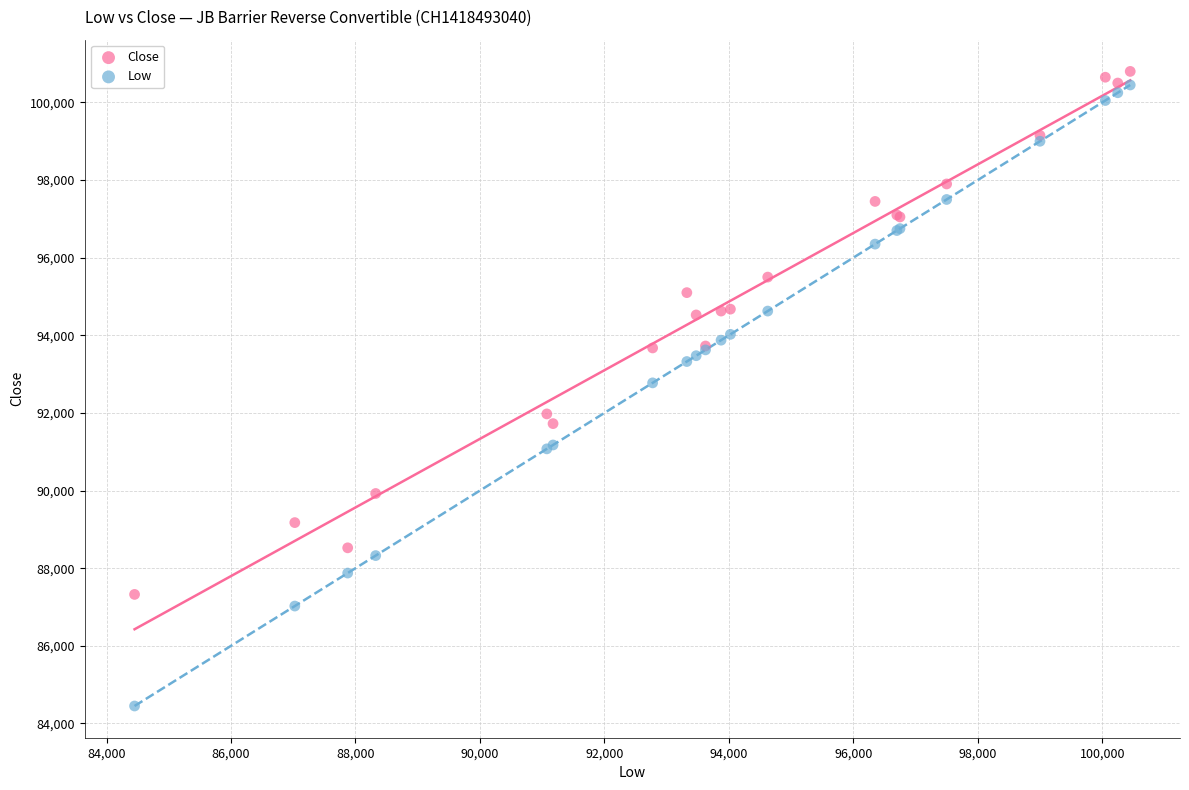

Which series reaches the minimum Y coordinate?

Low